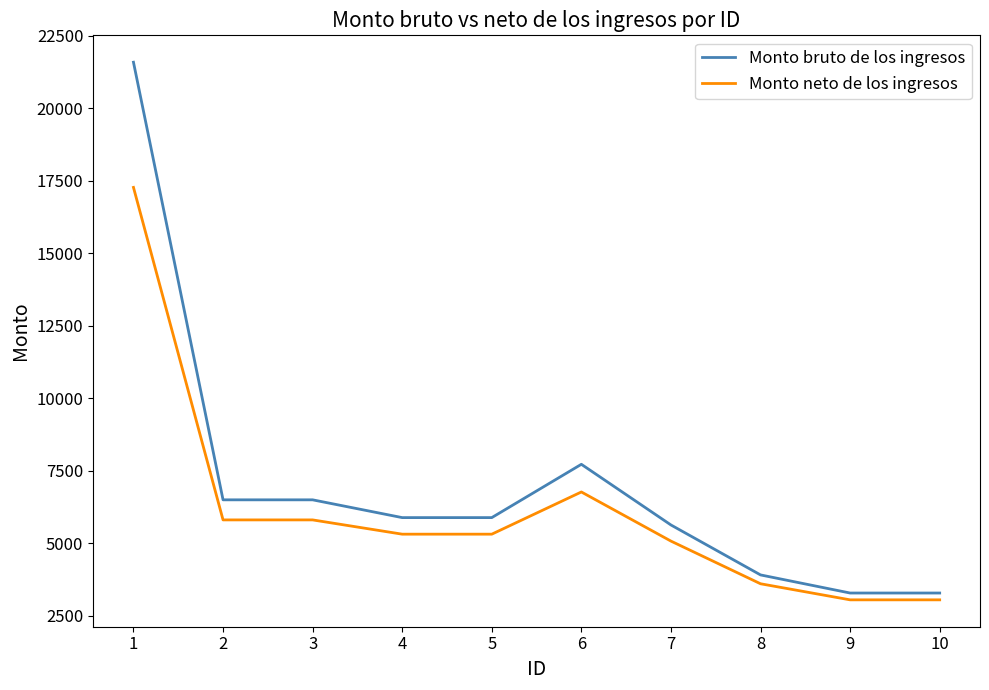

What are all the series names shown in the legend?

Monto bruto de los ingresos, Monto neto de los ingresos